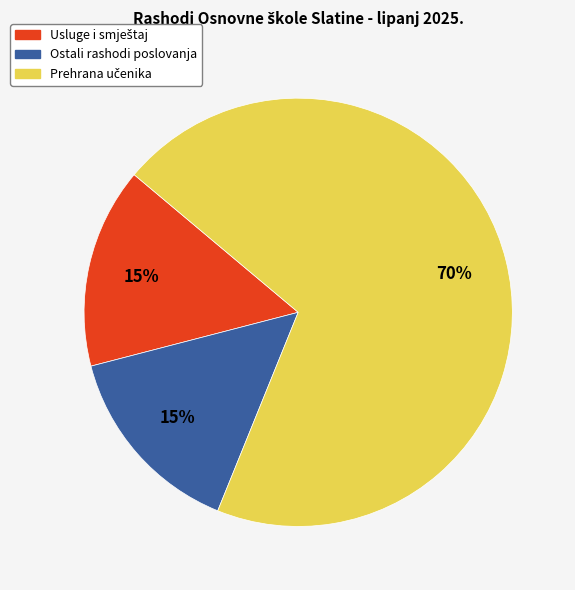

Does any single category account for the majority?

Yes